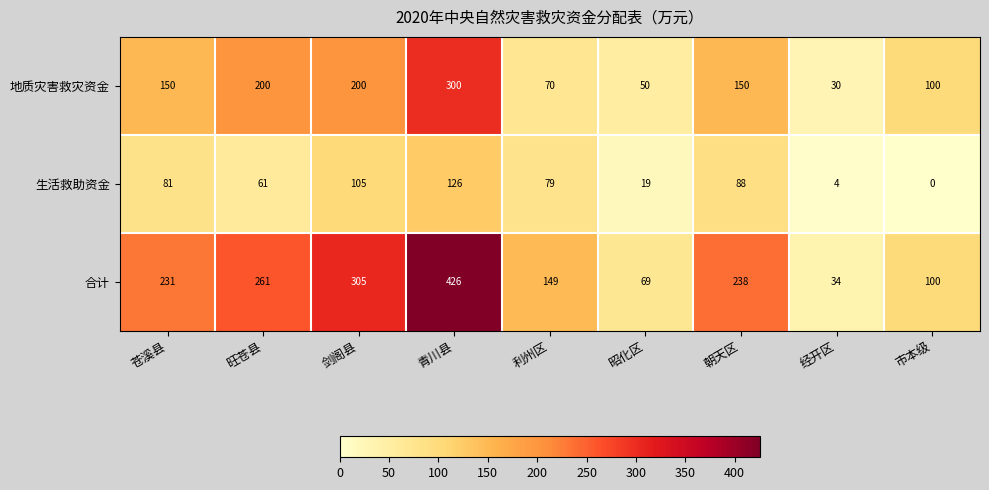

What is the difference between the maximum and minimum values in the 地质灾害救灾资金 series?

270